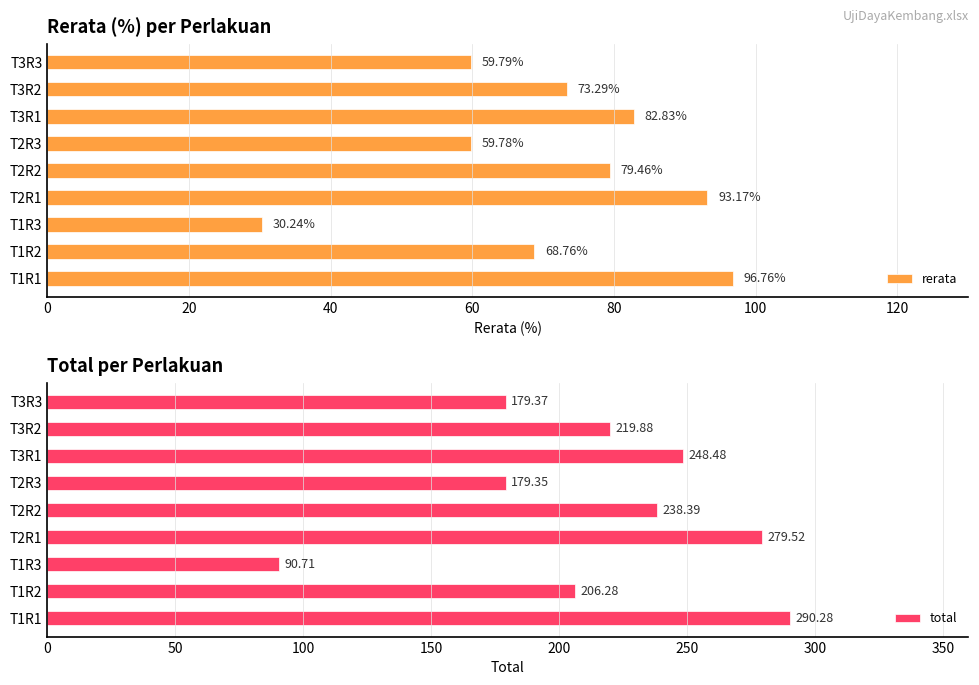

What is the greatest value displayed?

290.3